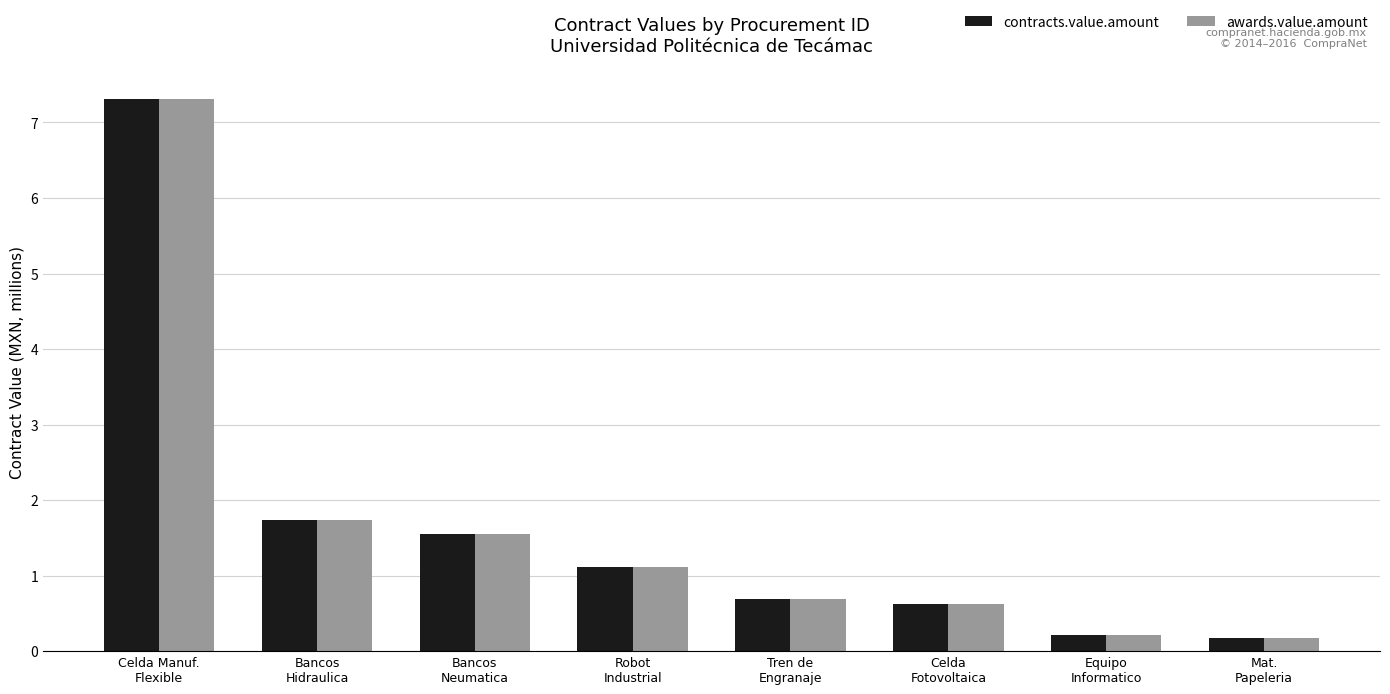

What is the maximum value for contracts.value.amount?

7.3